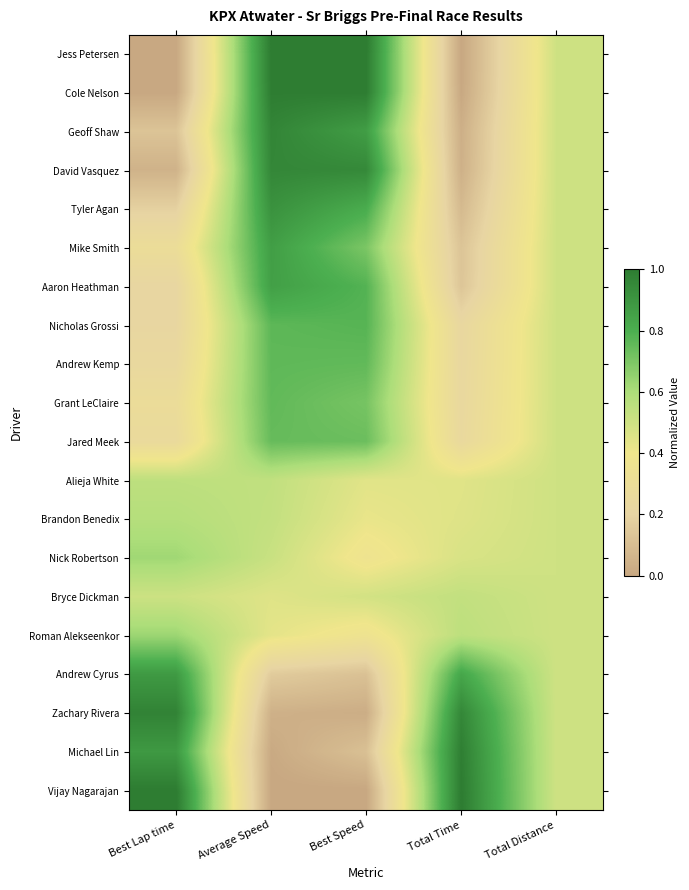

What is the total value across all series at Total Distance?

10.0